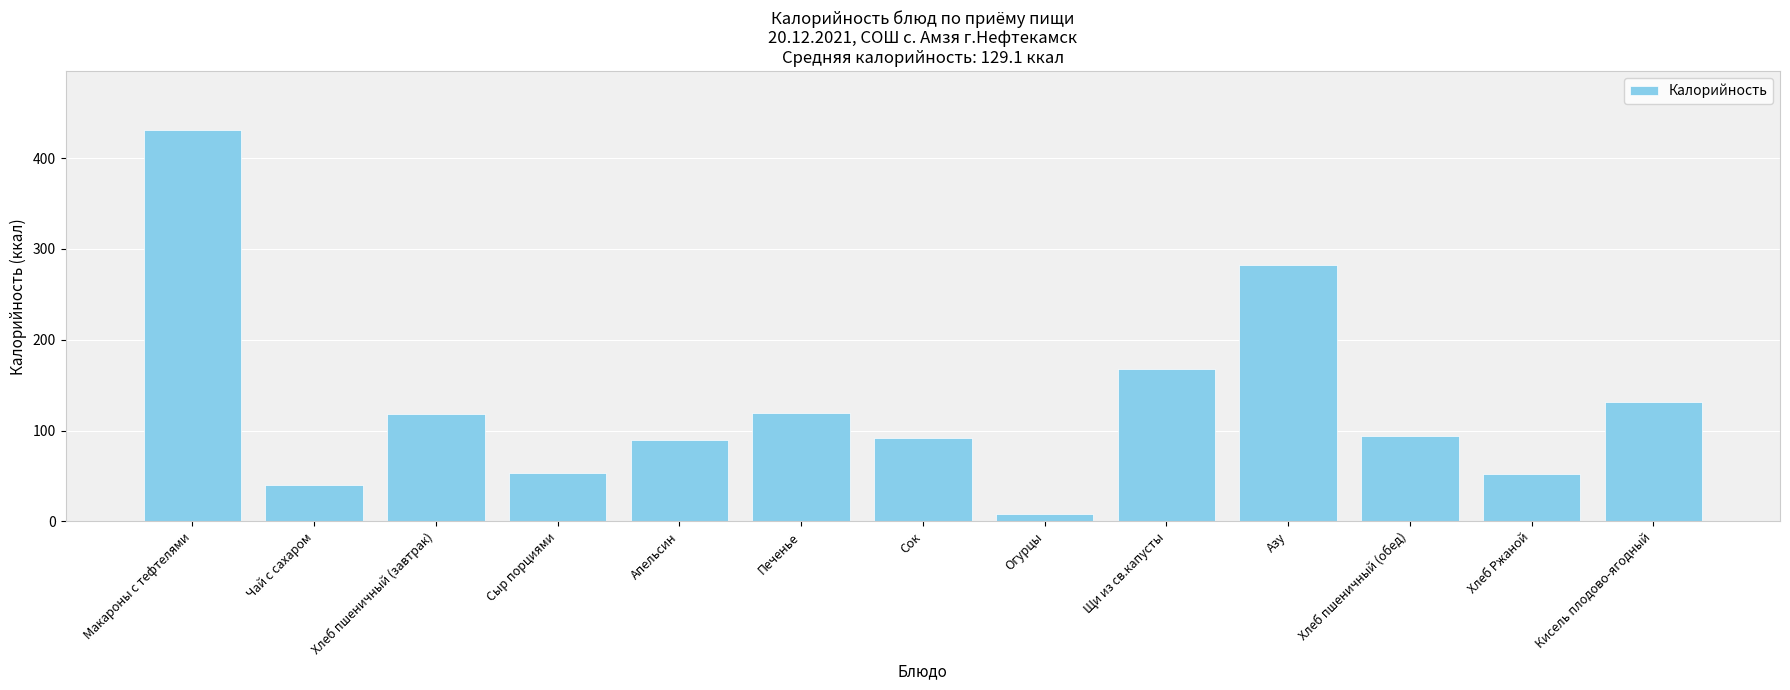

What is the difference between the maximum and minimum values?

423